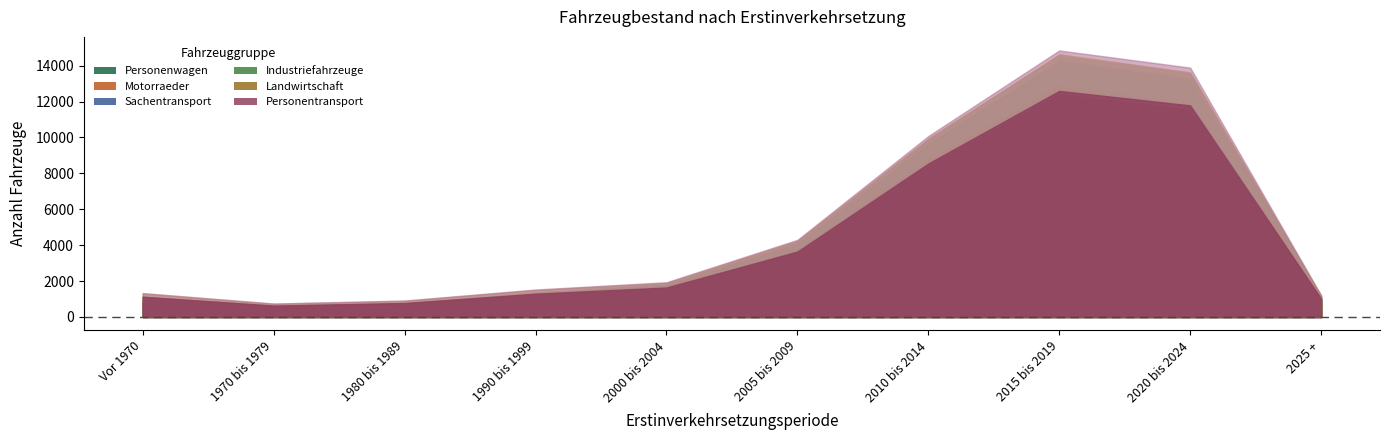

What is the average value of the Sachentransport series?

378